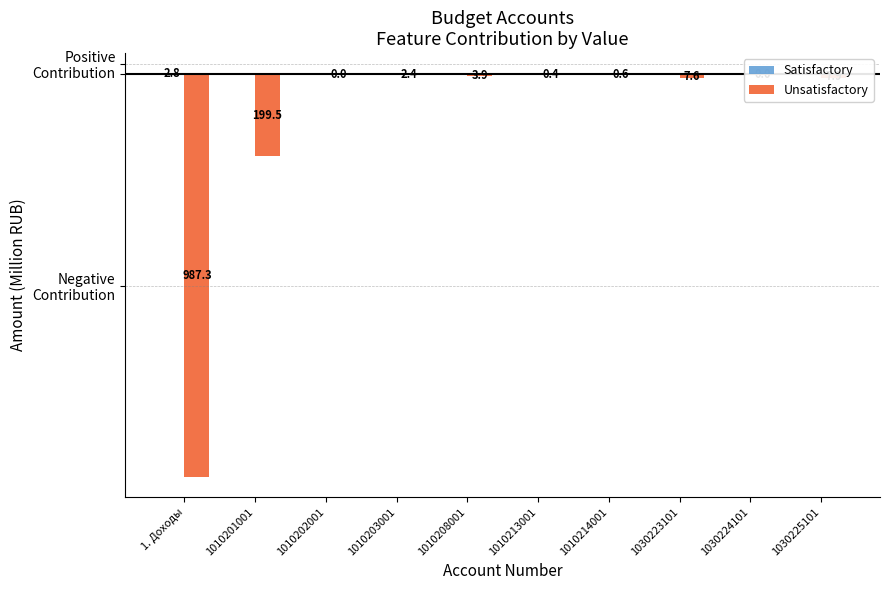

List the series in order of their peak value, lowest first.

Unsatisfactory, Satisfactory